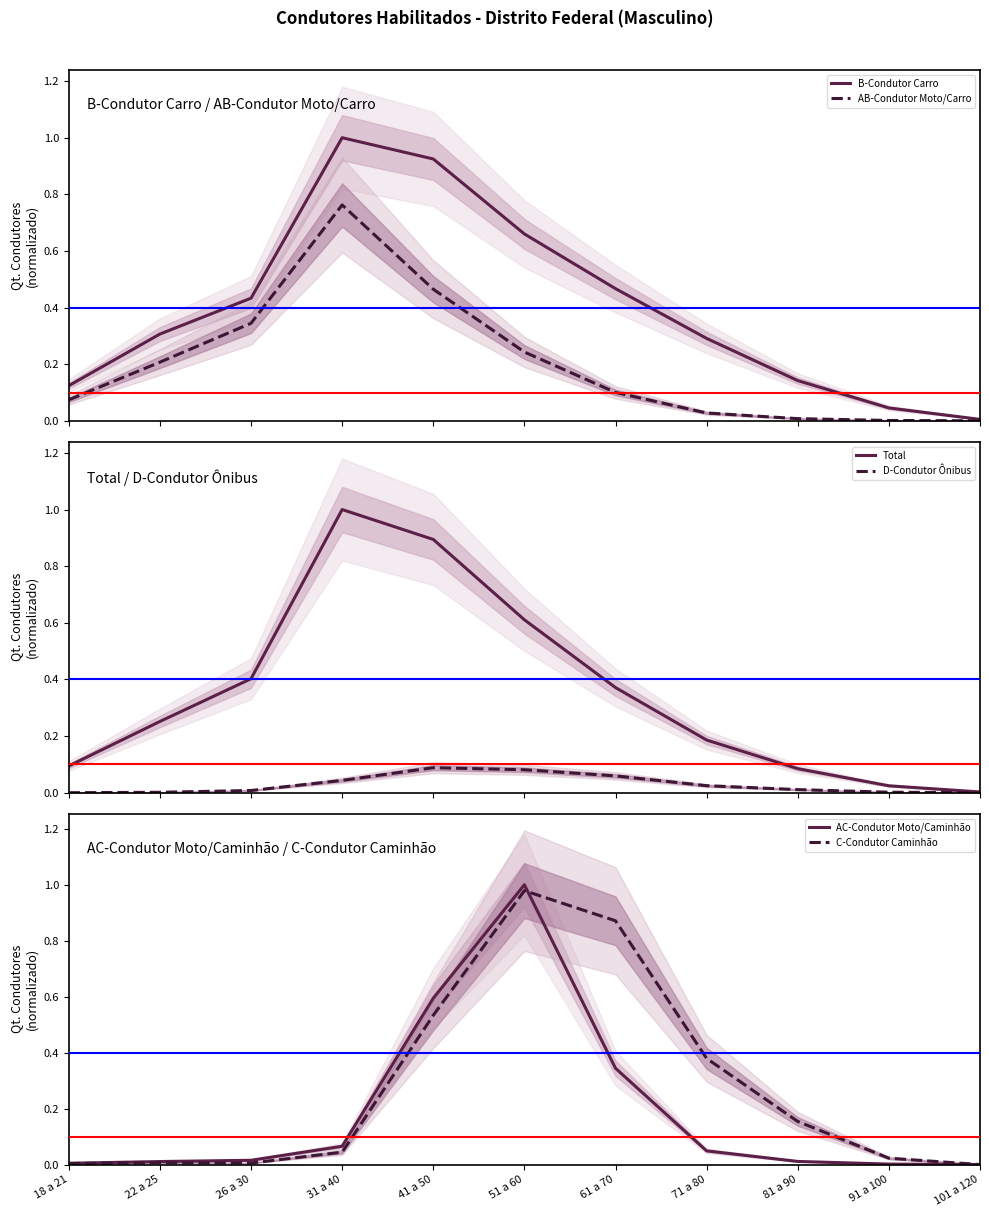

What is the label of the 10th point from the left?

91 a 100